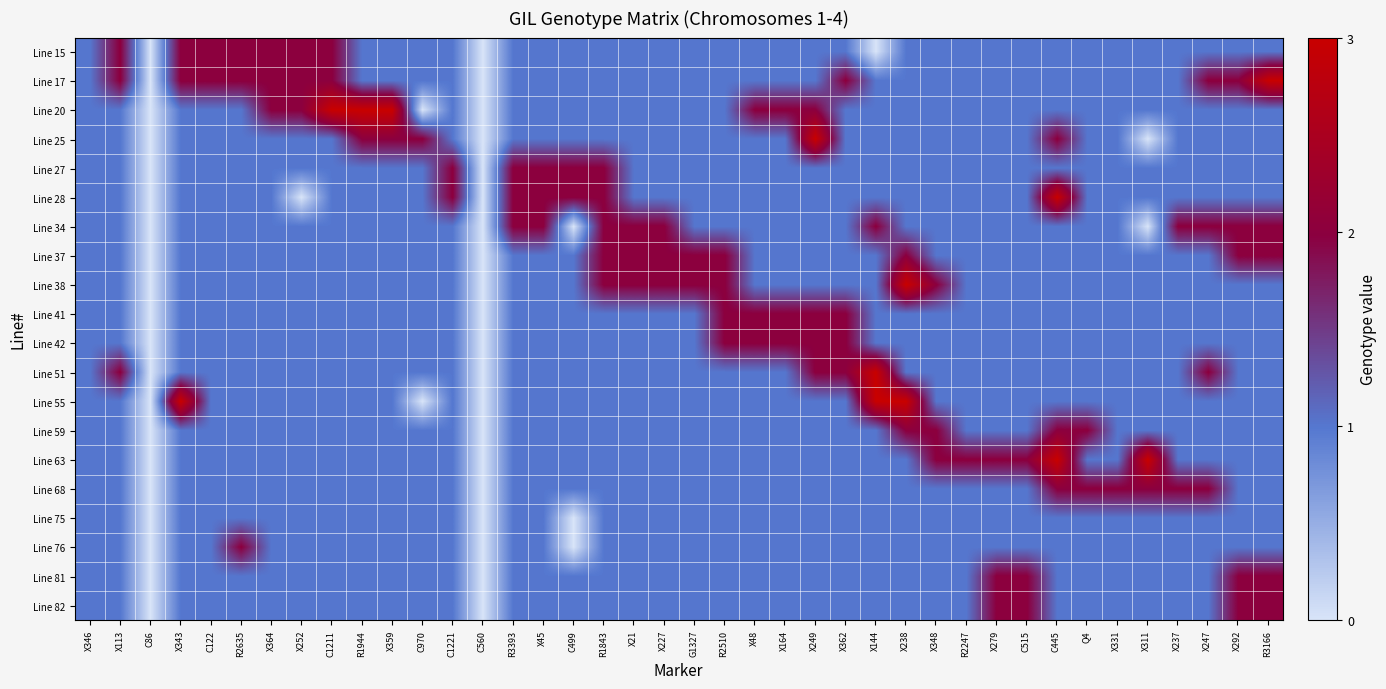

At which category is the sum across all series the highest?

C445